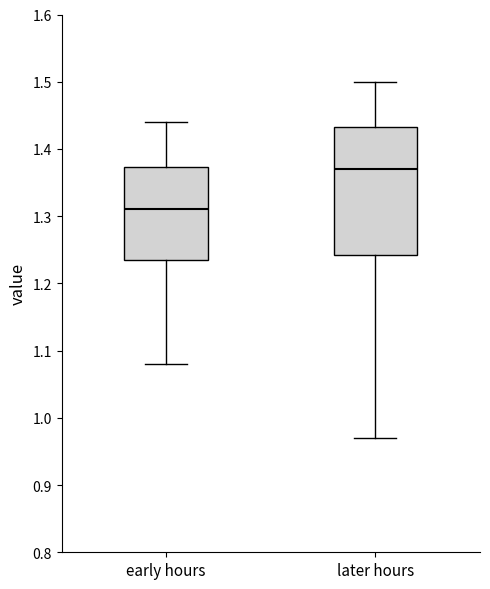

Which box has the highest median line?

later hours